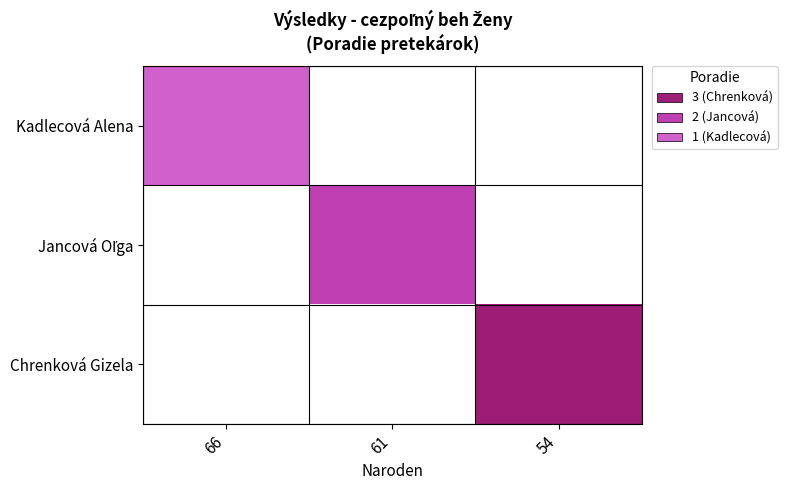

At 54, list the series in order from largest to smallest.

Kadlecová Alena, Jancová Oľga, Chrenková Gizela